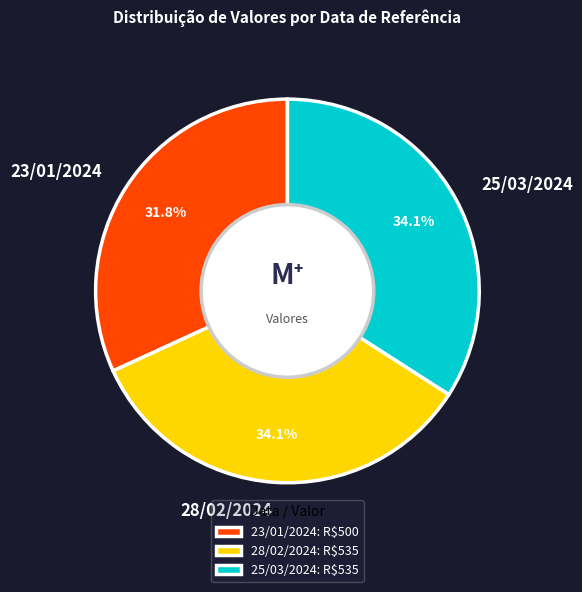

To the nearest percent, what is the difference between the 25/03/2024 and 23/01/2024 slice percentages?

2%